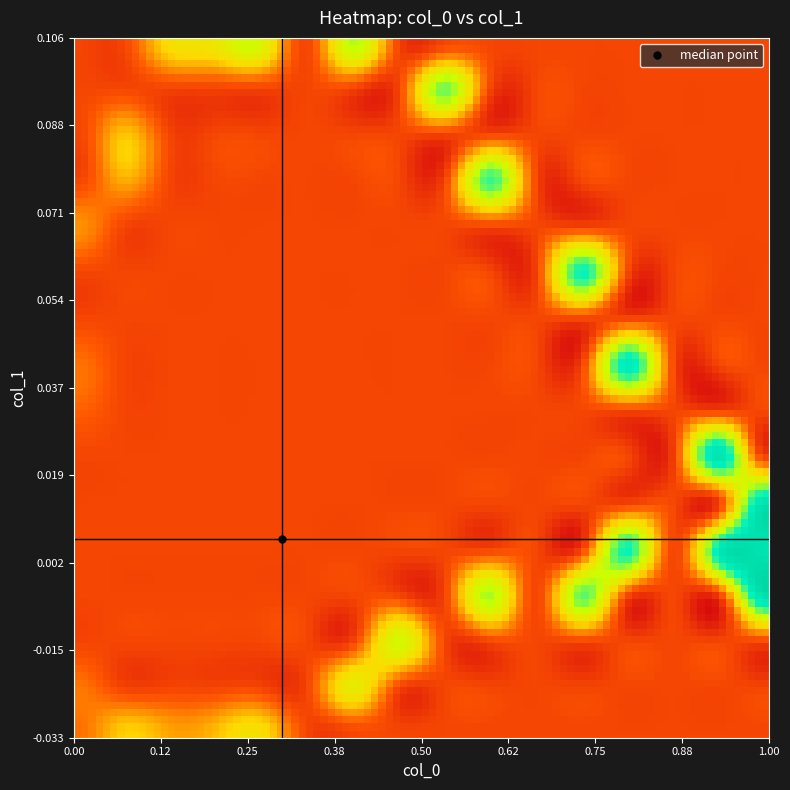

Which series has the largest total across all categories?

col_0